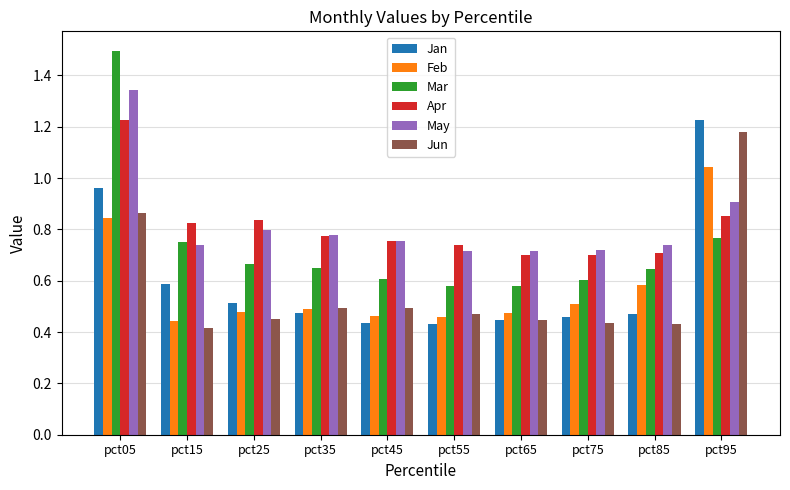

How many series are shown in this chart?

6